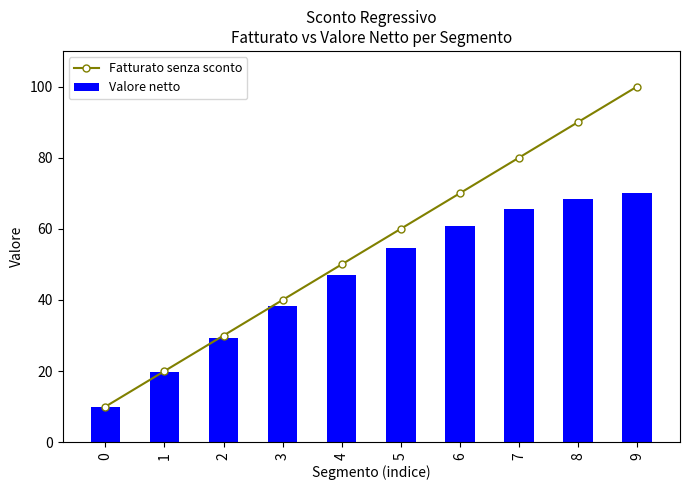

Is it true that Valore netto equals 62.7 at 3?

False